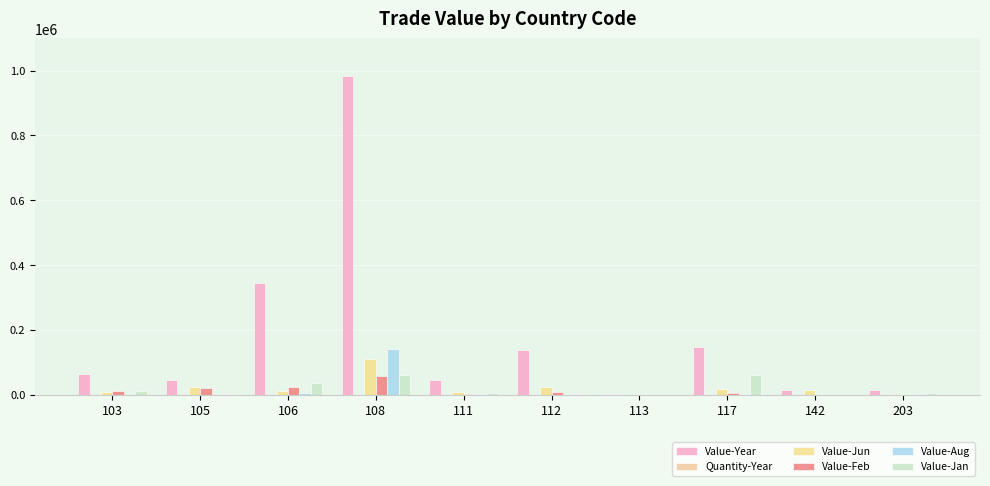

What is the greatest value displayed?

982189